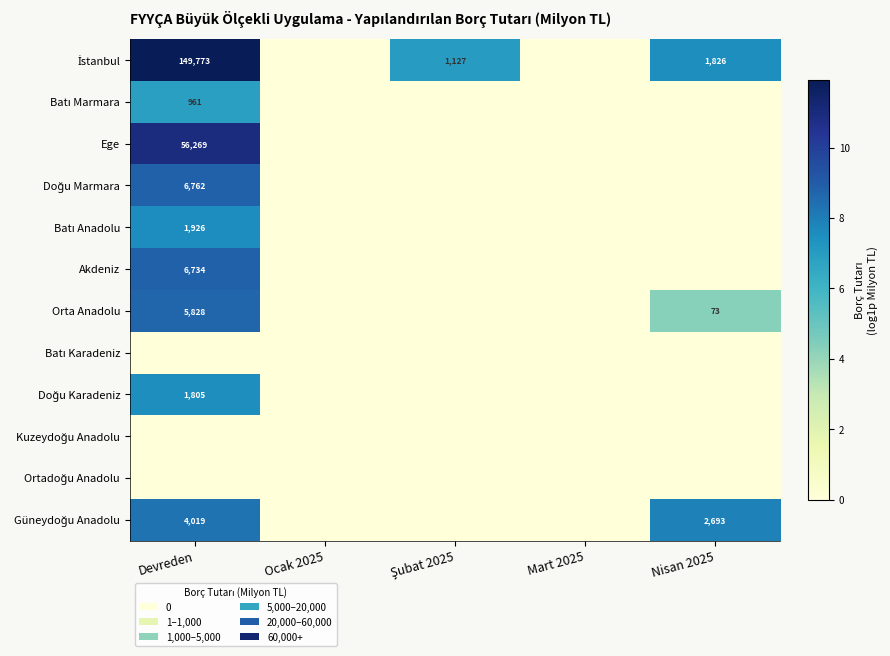

Which series has the widest spread of values?

İstanbul